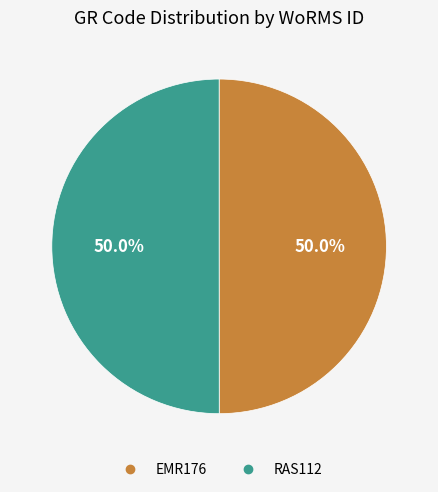

What is the ratio of the value at RAS112 to the value at EMR176?

1.0